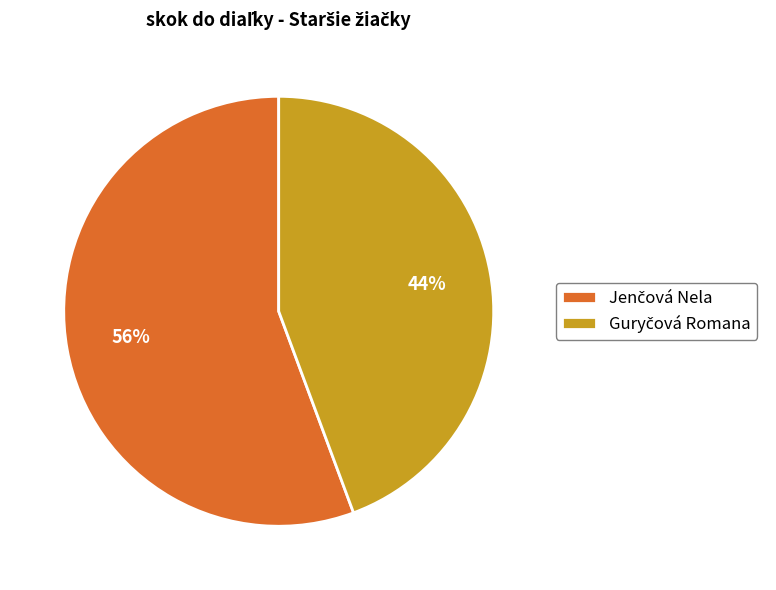

Does any single category account for the majority?

Yes